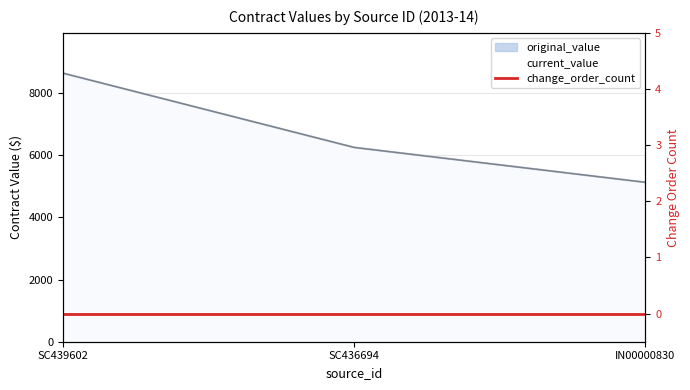

What position from the left is IN00000830?

3